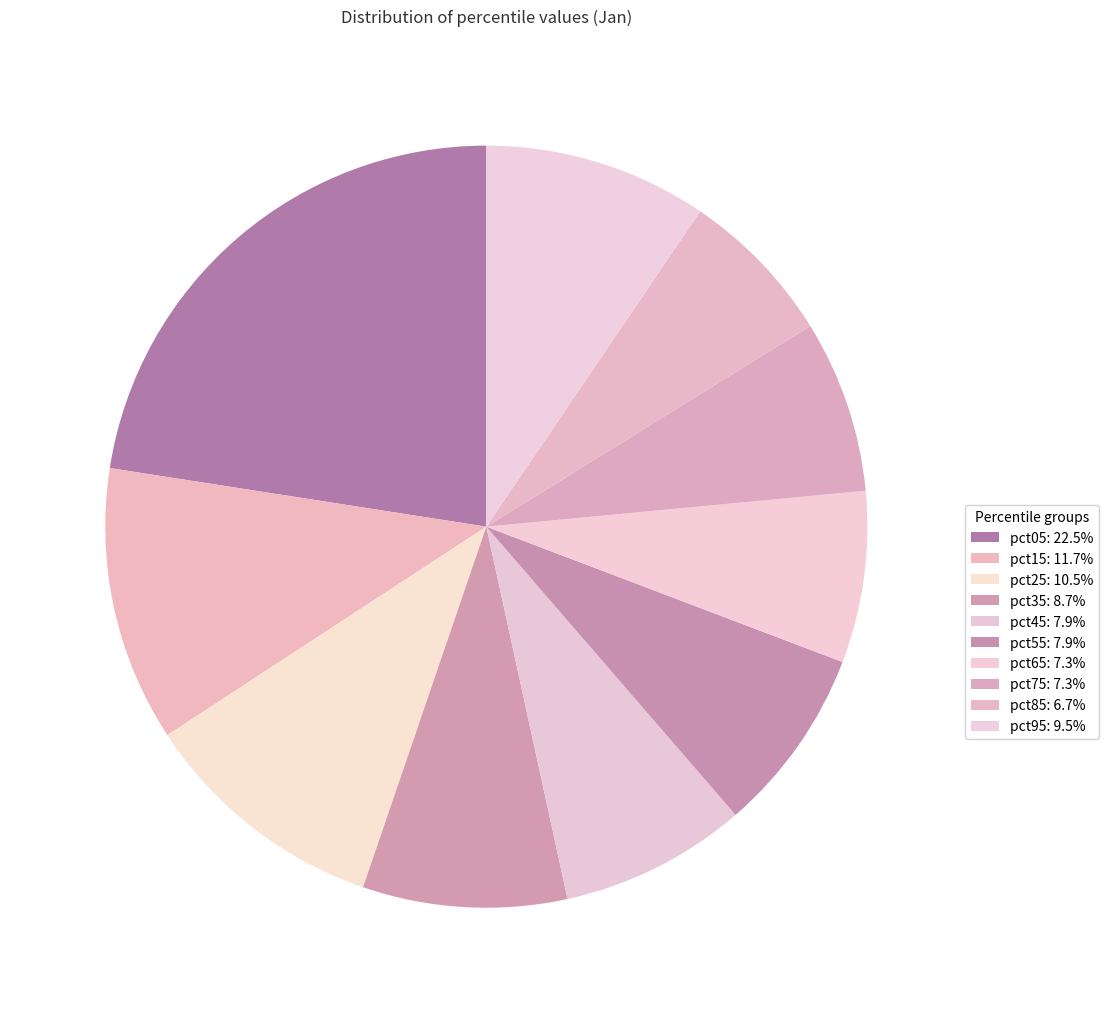

Does any single category account for the majority?

No